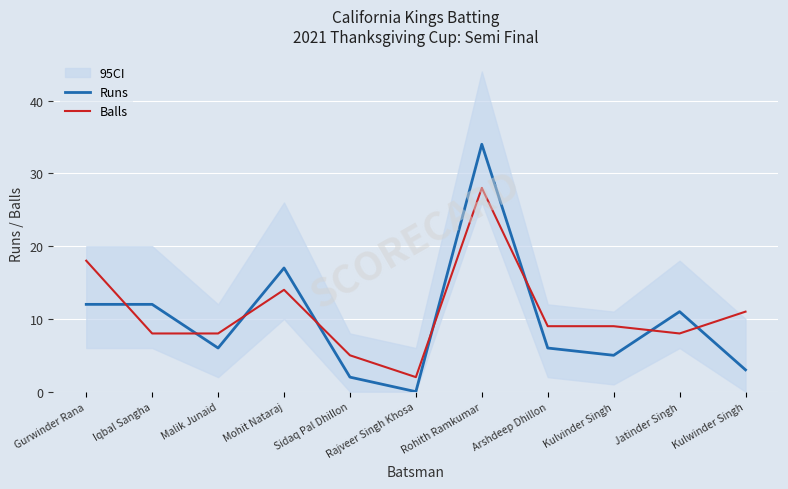

What is the average value of the Balls series?

11